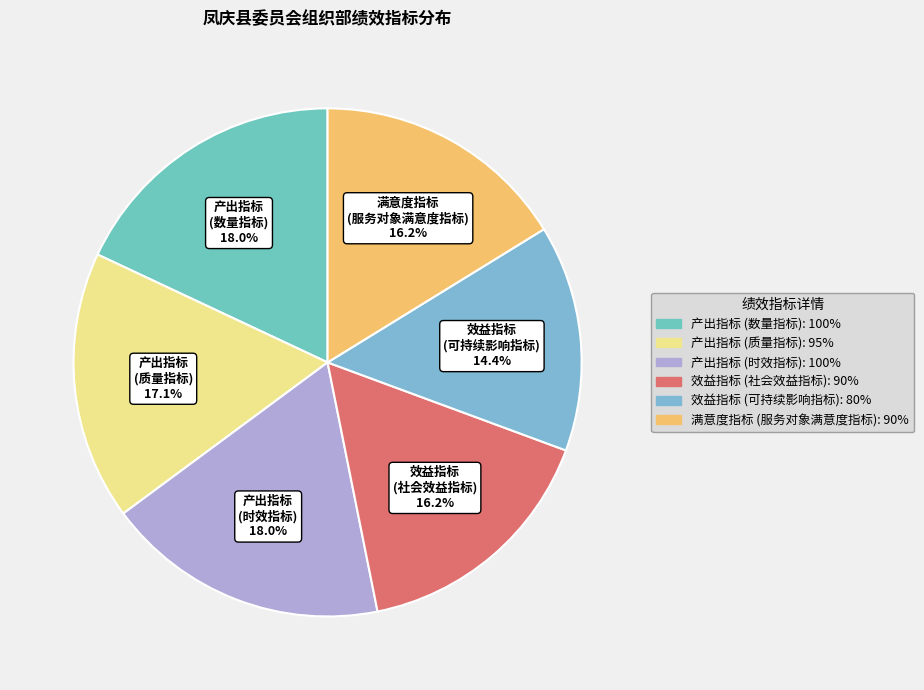

Does any single category account for the majority?

No